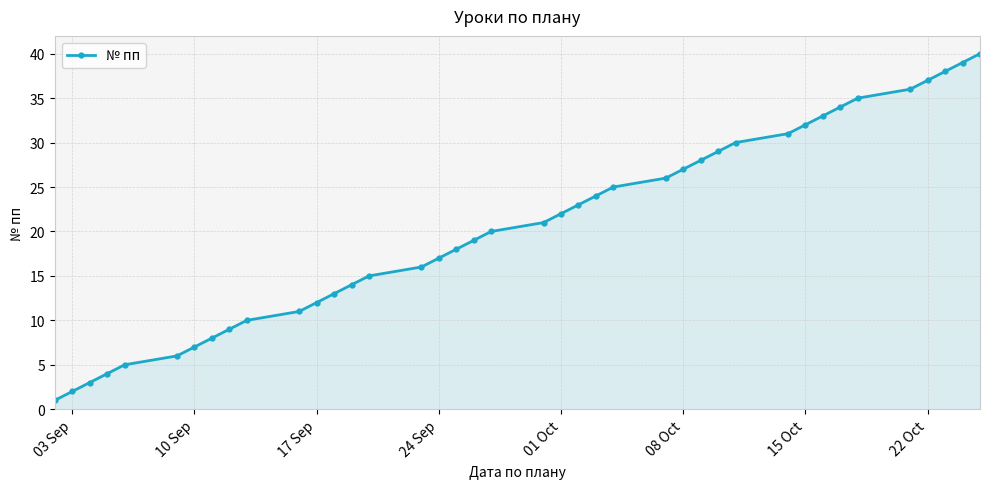

What is the value of the 33rd point from the left?

33